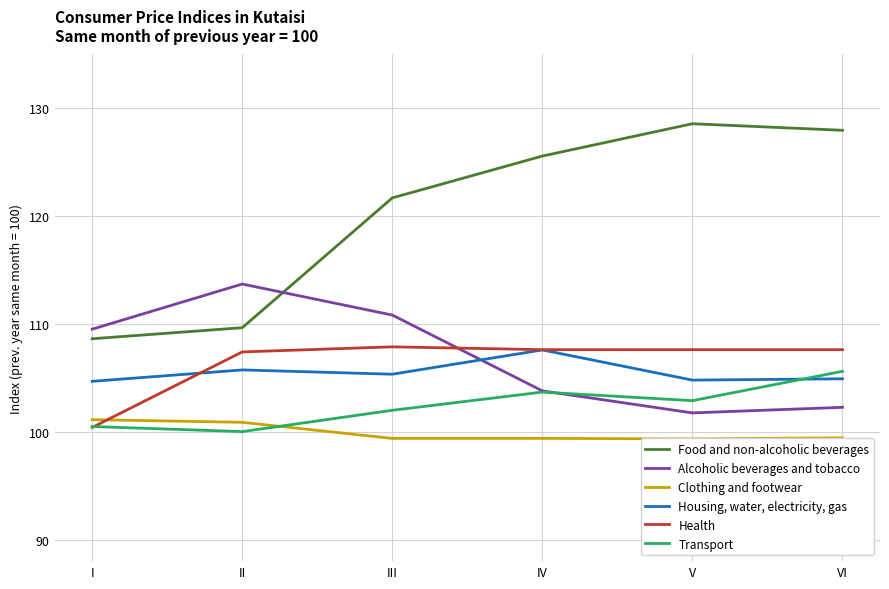

At which label does Food and non-alcoholic beverages first exceed 125?

IV